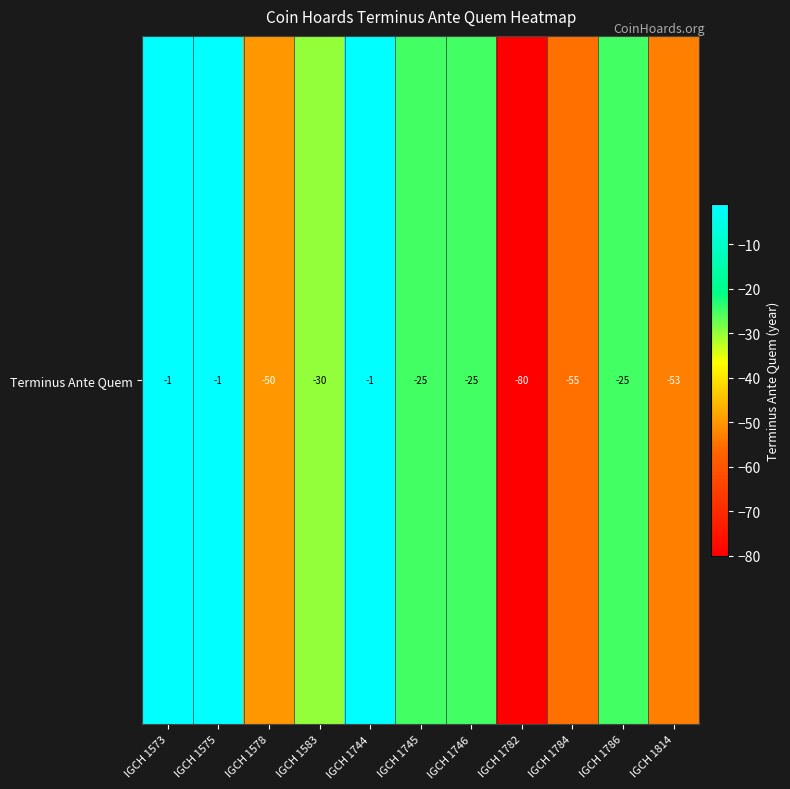

The value at IGCH 1583 is -30. True or false?

True